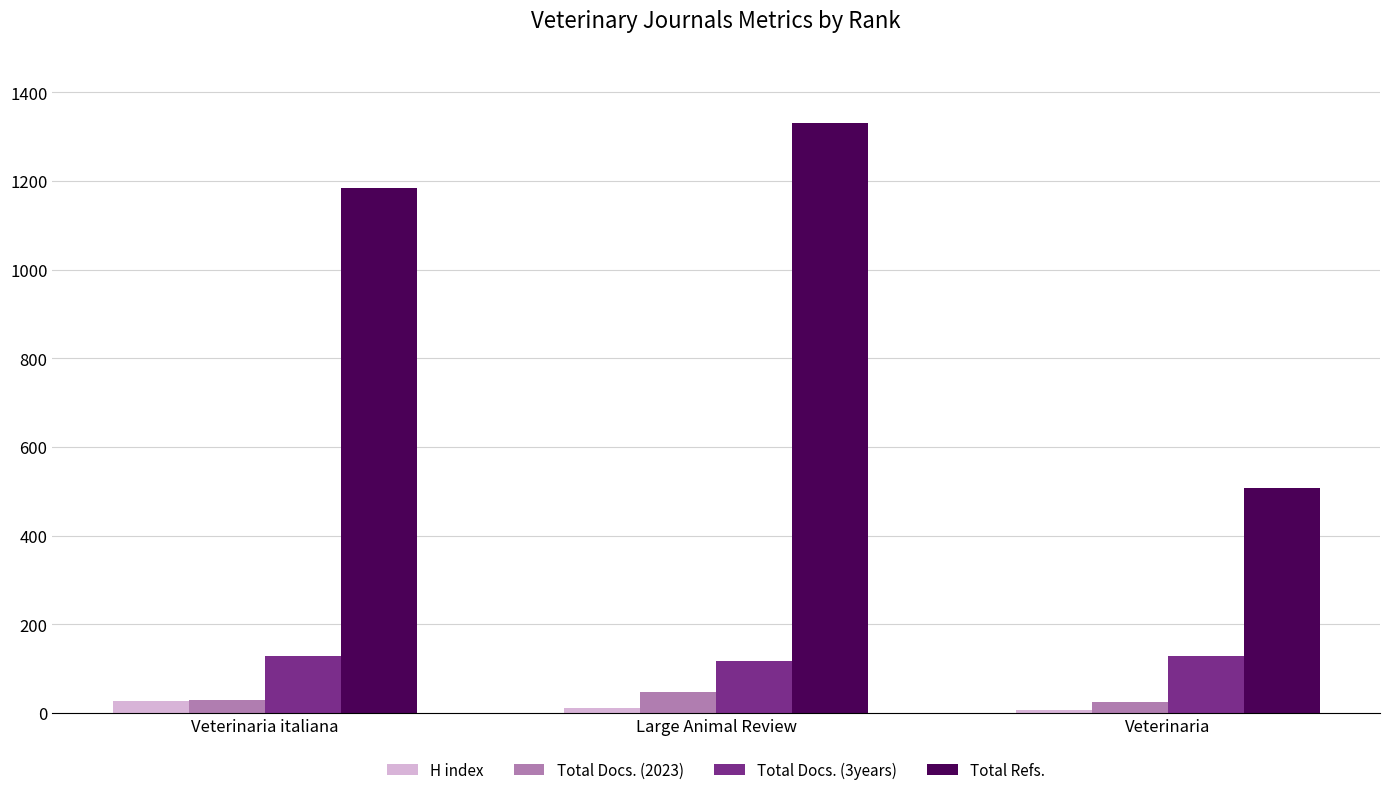

What is the maximum value shown in the chart?

1331